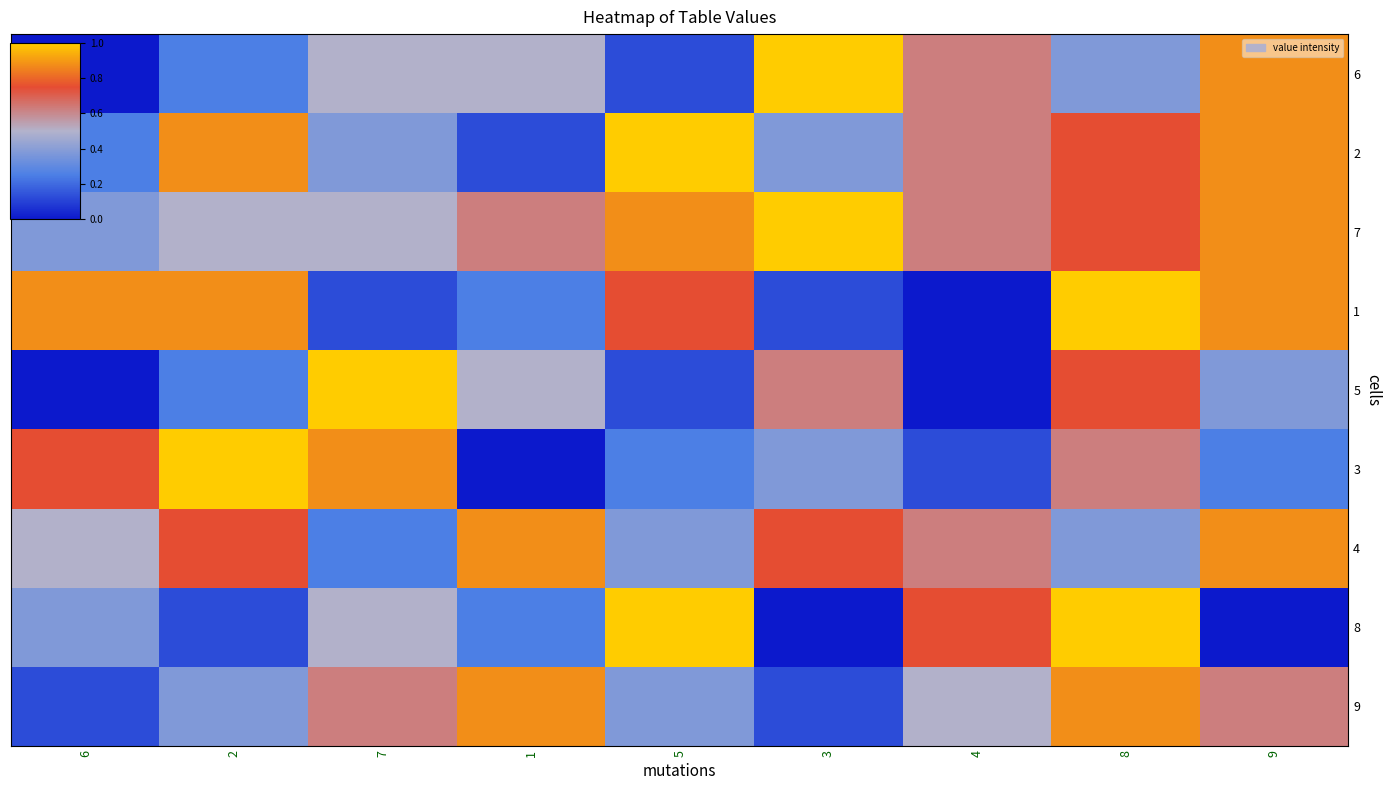

Which has a higher value, 7 or 5?

7